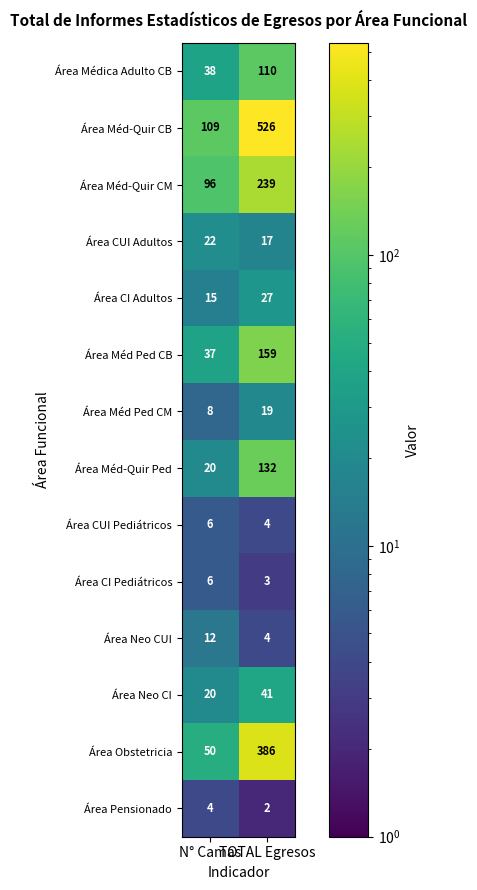

What is the sum of all Área Neo CUI values?

16